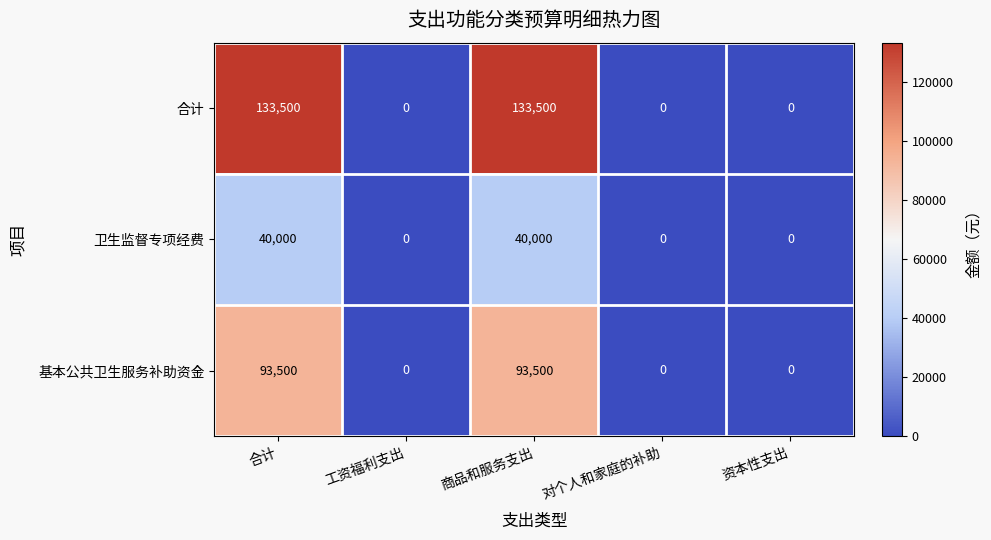

List the series in order of their overall mean, lowest first.

卫生监督专项经费, 基本公共卫生服务补助资金, 合计